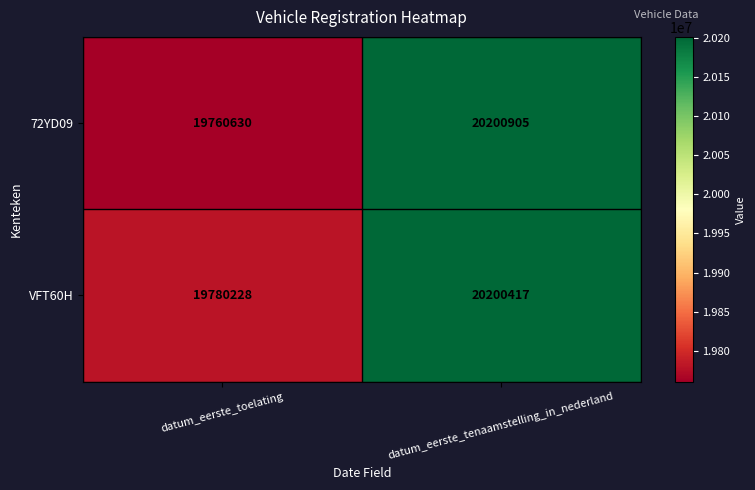

Rank the series by their maximum value, from lowest to highest.

VFT60H, 72YD09